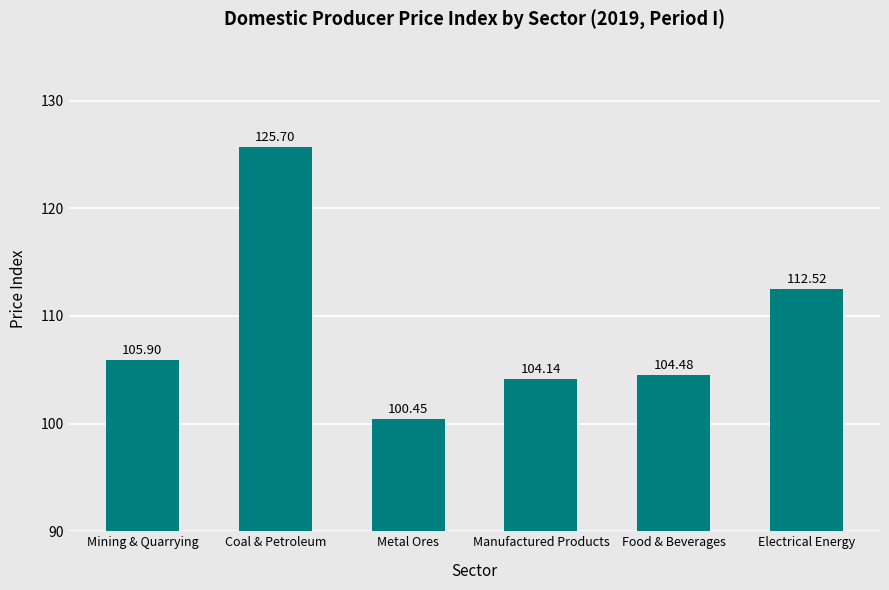

Are the bars grouped side by side (vs. stacked)?

No